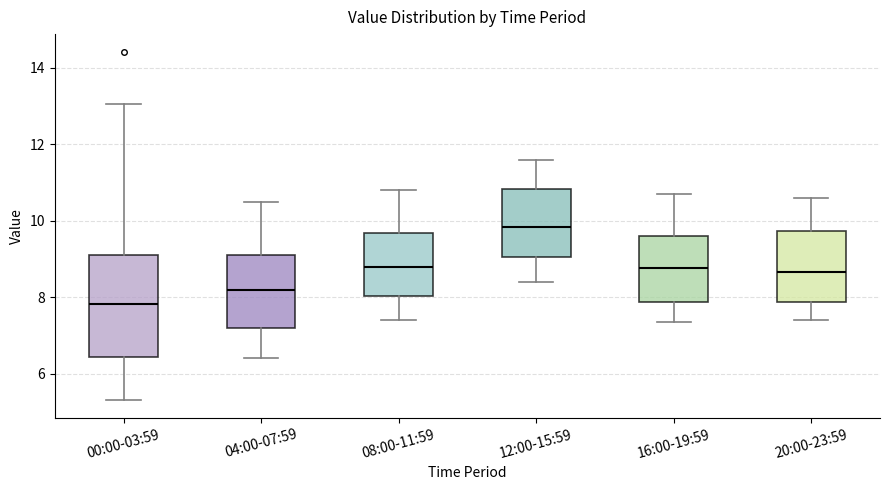

Where does the lower whisker of the box for 04:00-07:59 end on the y-axis? The values are not printed on the chart, so give them approximately, as read against the axis.

6.4